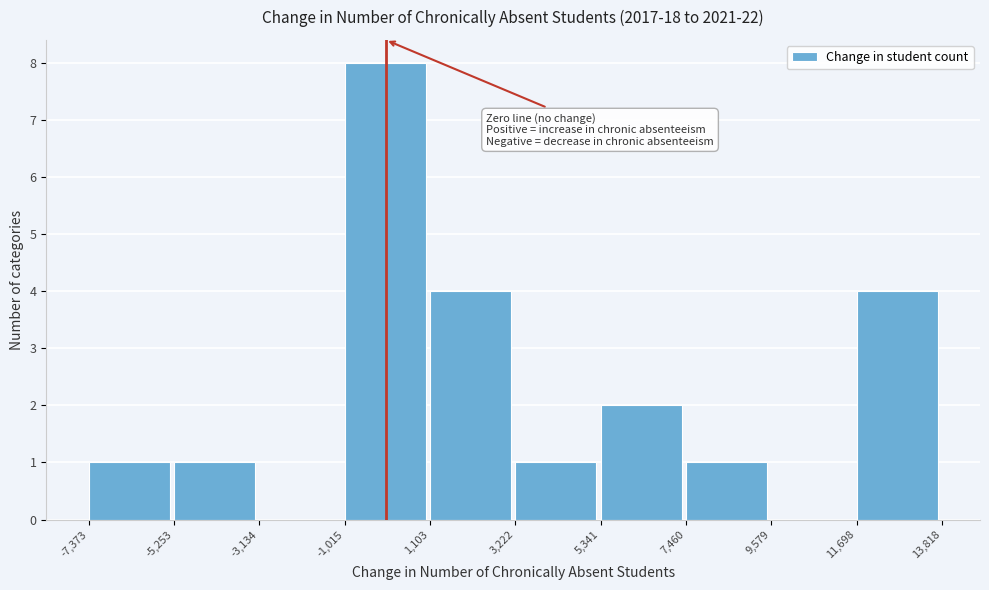

What is the height of the bar covering -1,015 to 1,103 on the x-axis? The values are not printed on the chart, so give them approximately, as read against the axis.

8